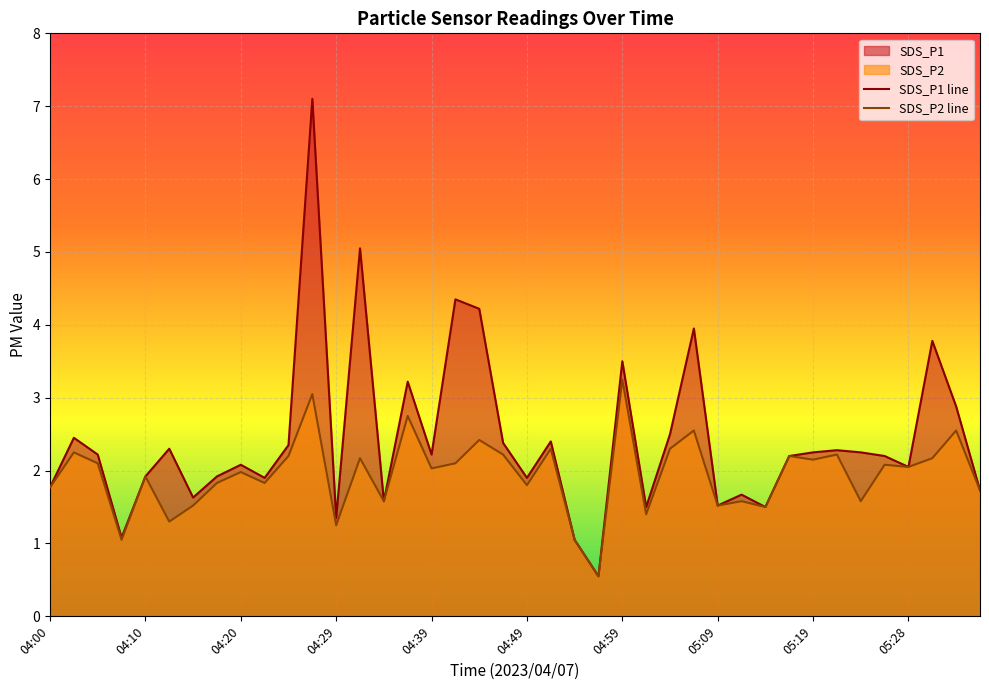

At how many categories does at least one series exceed 4?

4